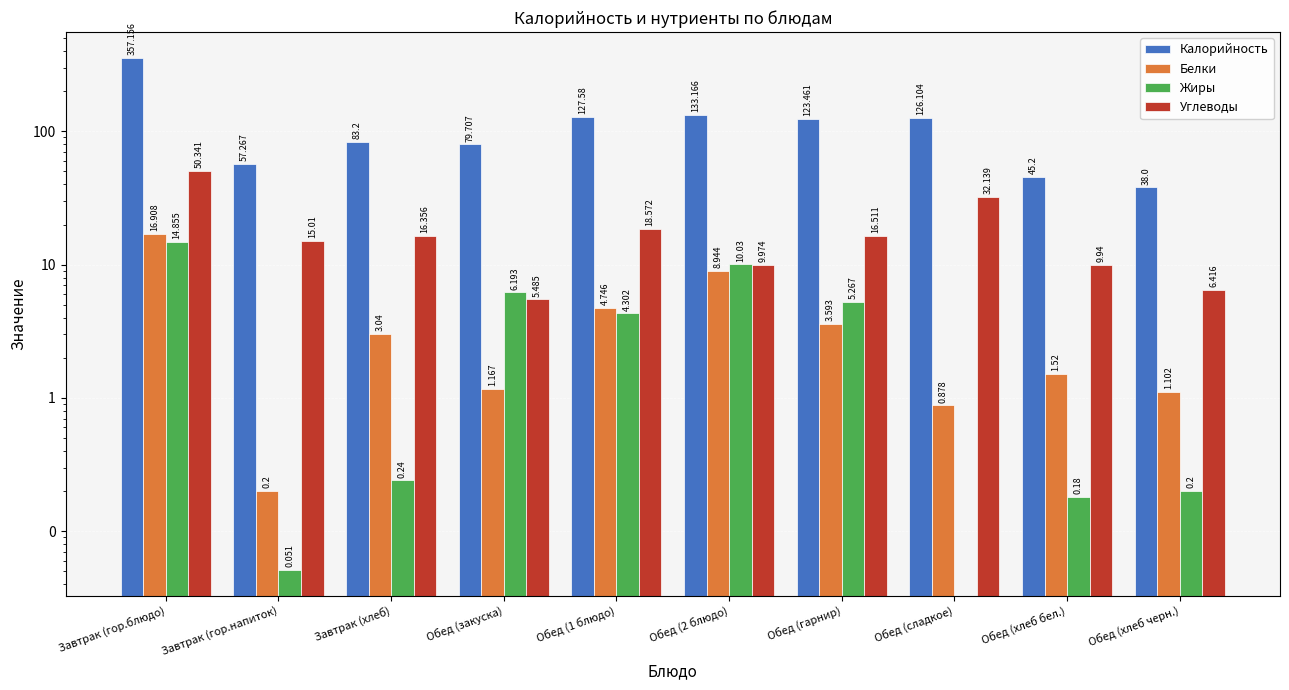

Which series changed the most between Обед (гарнир) and Обед (сладкое)?

Углеводы